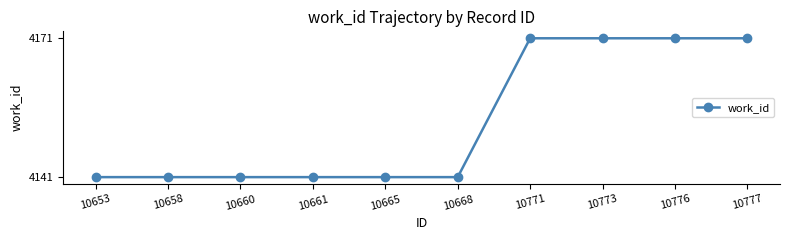

What is the ratio of the value at 10653 to the value at 10776?

1.0